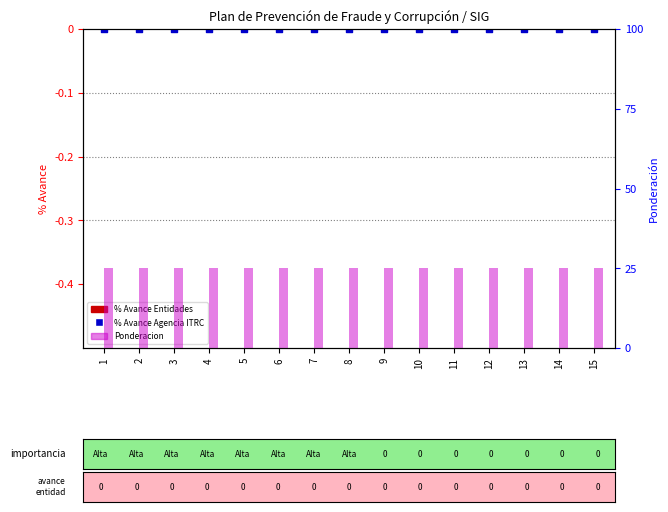

Which series has the largest total across all categories?

Ponderacion